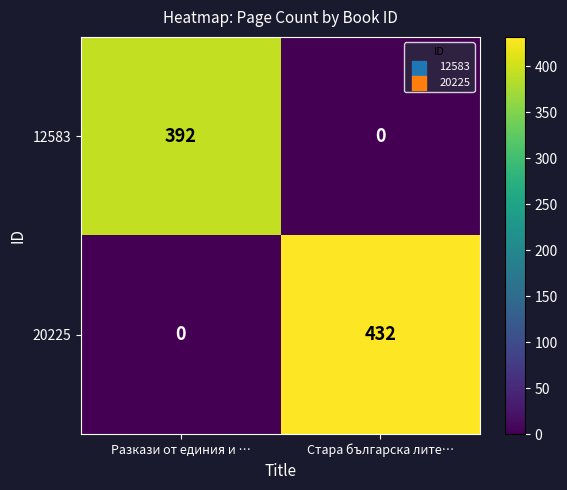

What is the greatest value displayed?

432